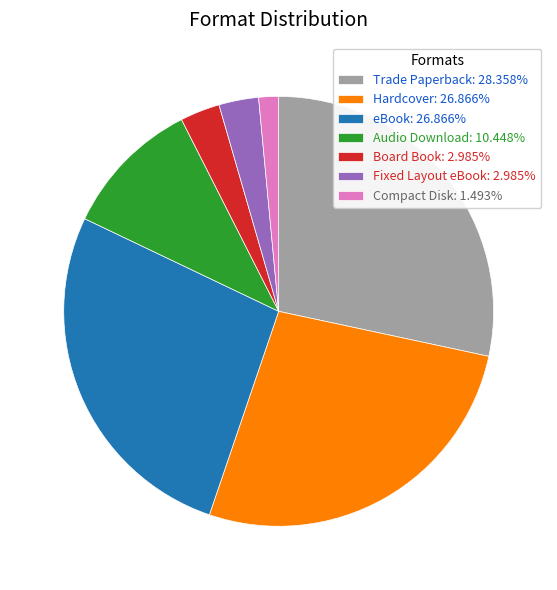

The Hardcover slice represents 27% of the pie. True or false?

True